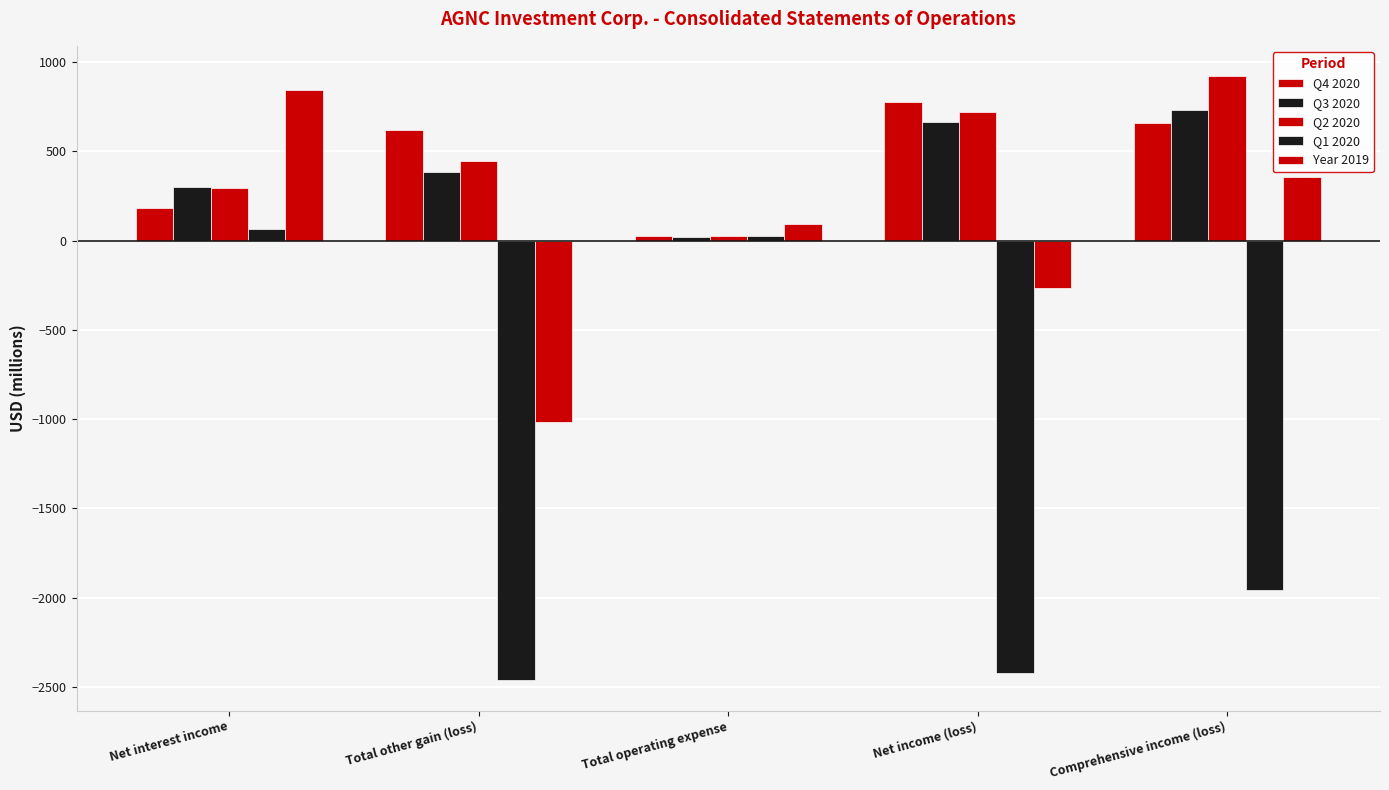

At which label is Q4 2020 closest to 400?

Net interest income